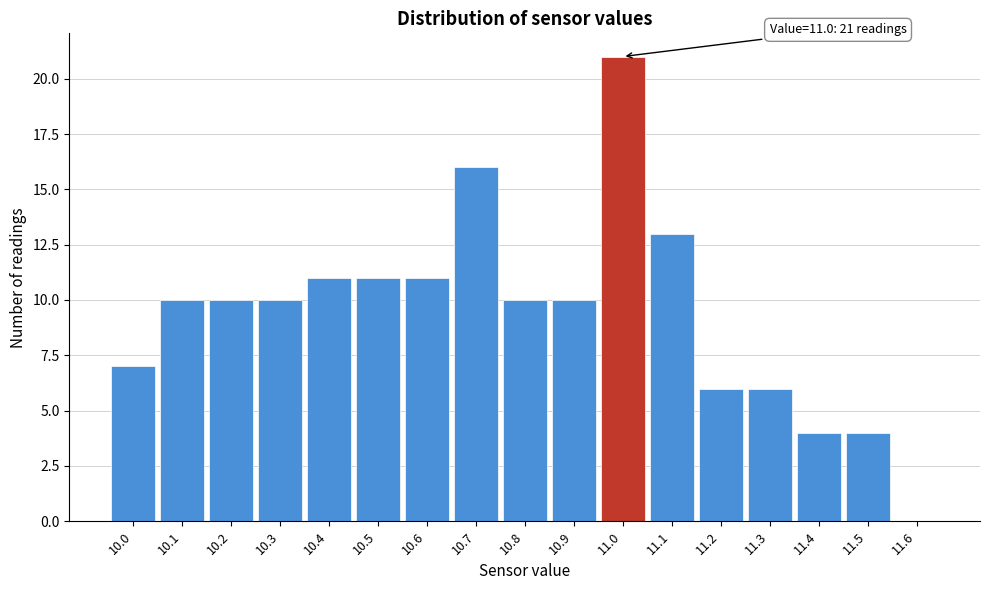

Over which range of the x-axis is the bar tallest?

10.95 to 11.05